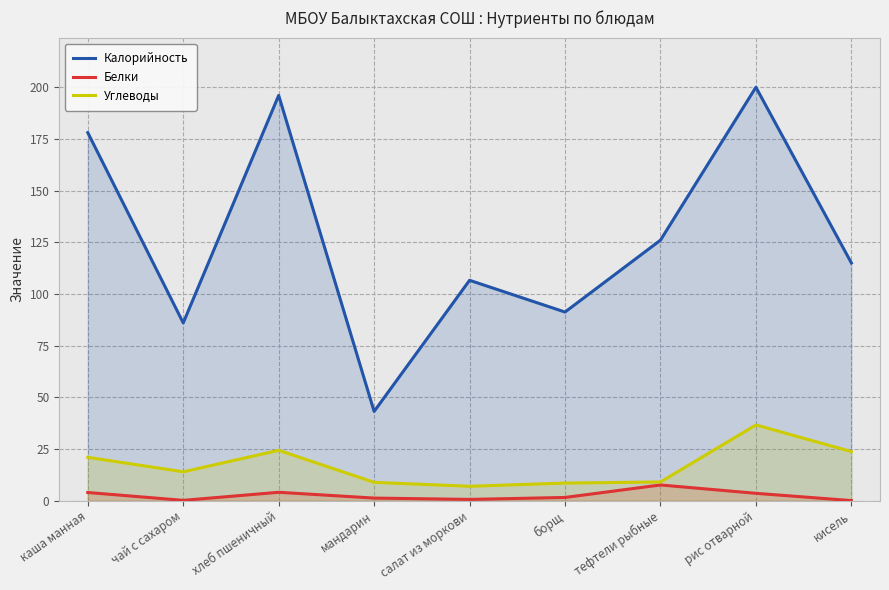

What is the value of the Белки point at the 1st from the left?

4.0